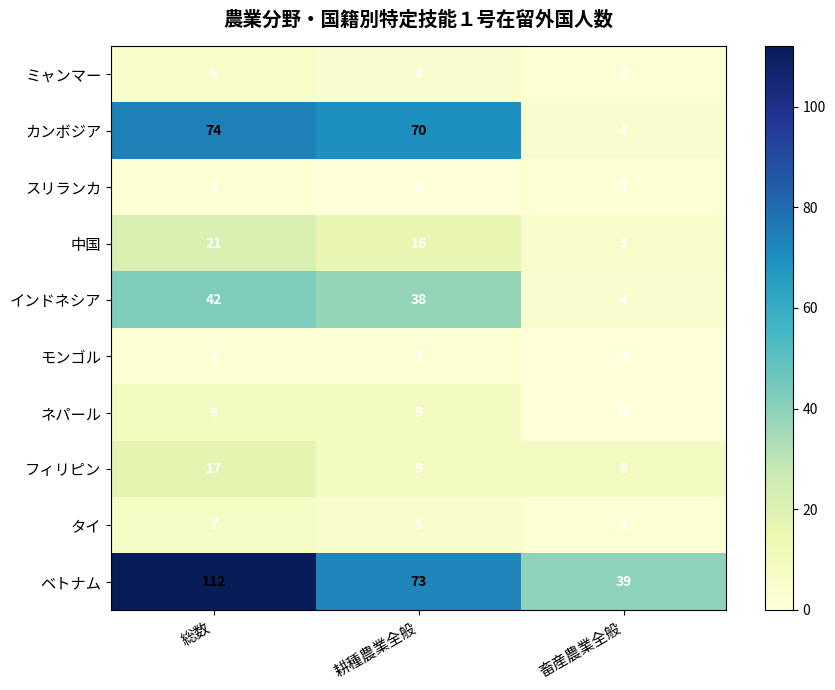

What is the greatest value displayed?

112